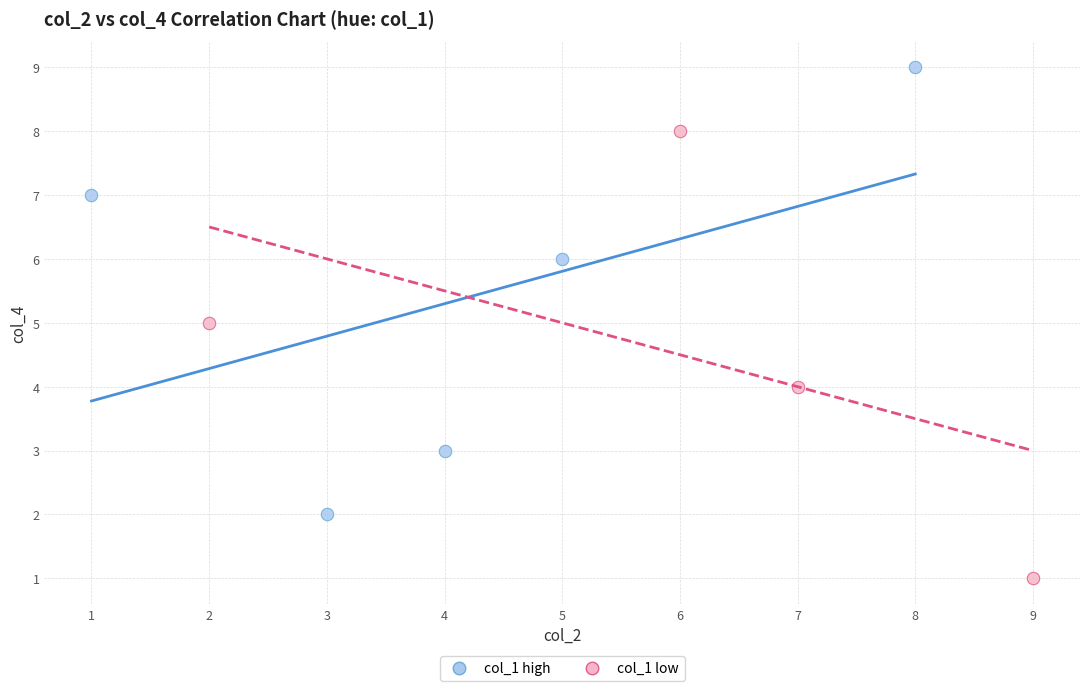

What are all the series names shown in the legend?

col_1 high, col_1 low